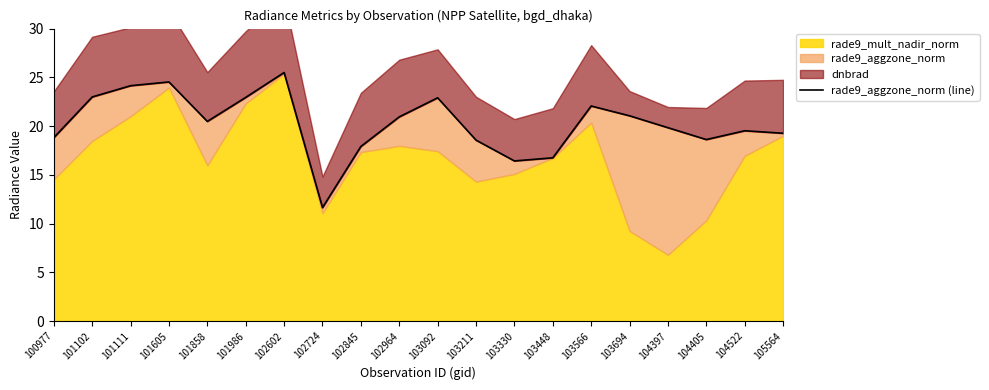

What is the sum of the values at 104522 and 103566?

41.6